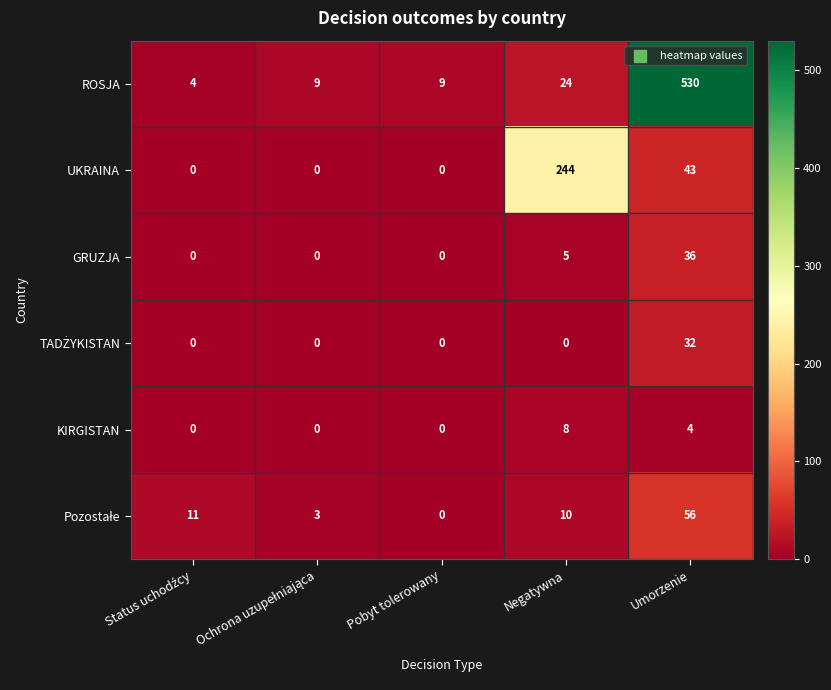

At which category is the sum across all series the highest?

Umorzenie